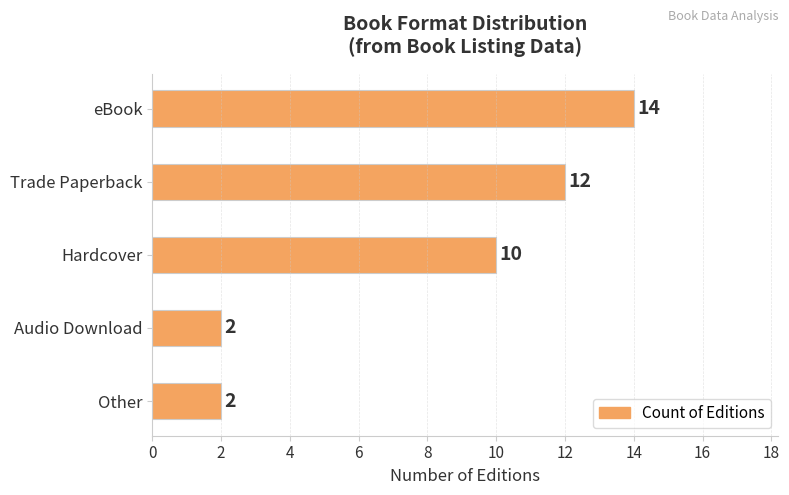

The value at Trade Paperback is 19. True or false?

False